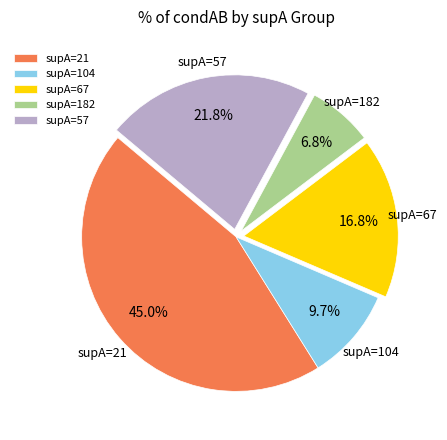

How much of the chart is everything except supA=57?

78.2%